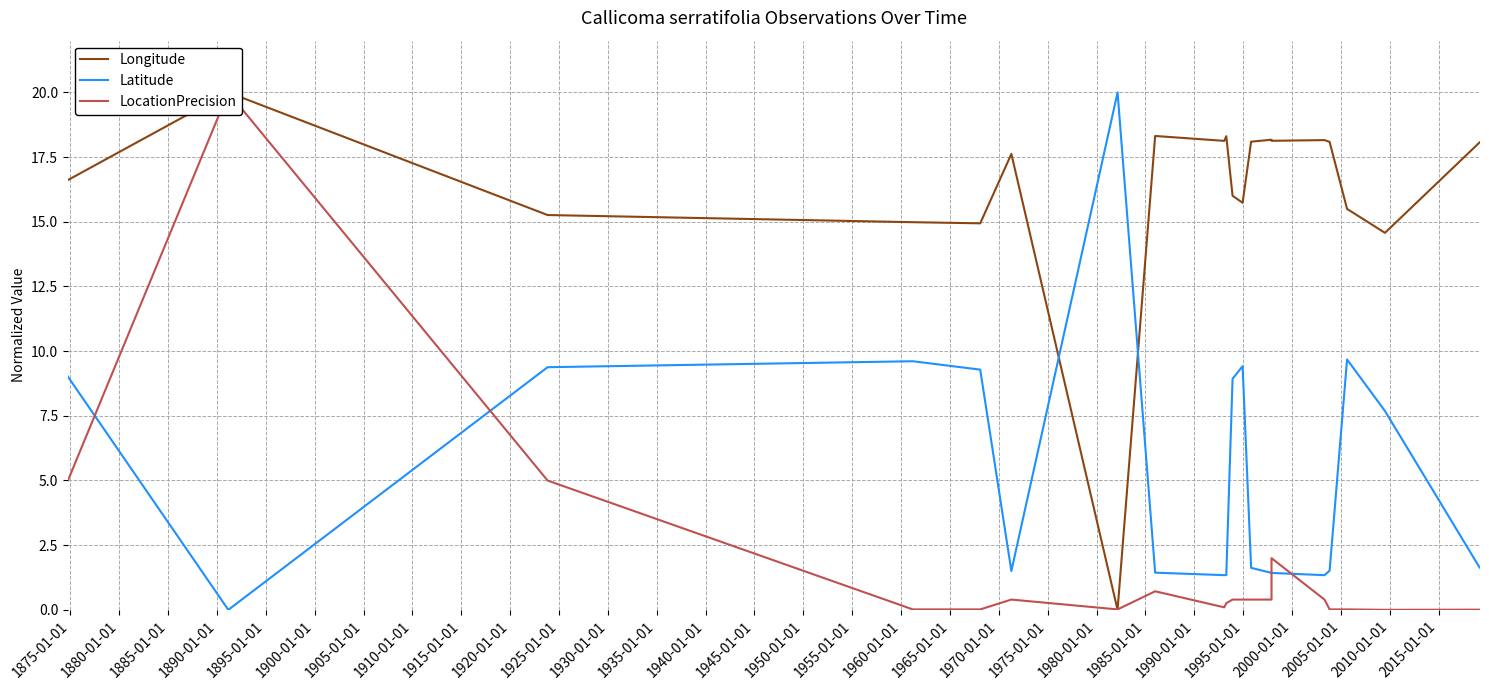

List the series in order of their peak value, highest first.

Longitude, Latitude, LocationPrecision